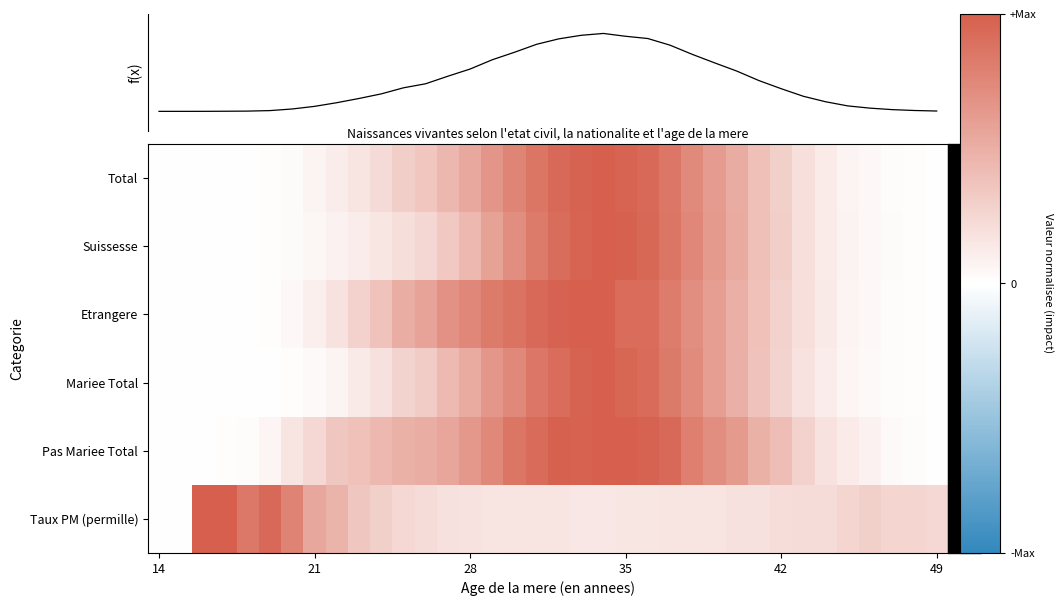

Which series has the largest range (max minus min)?

Total